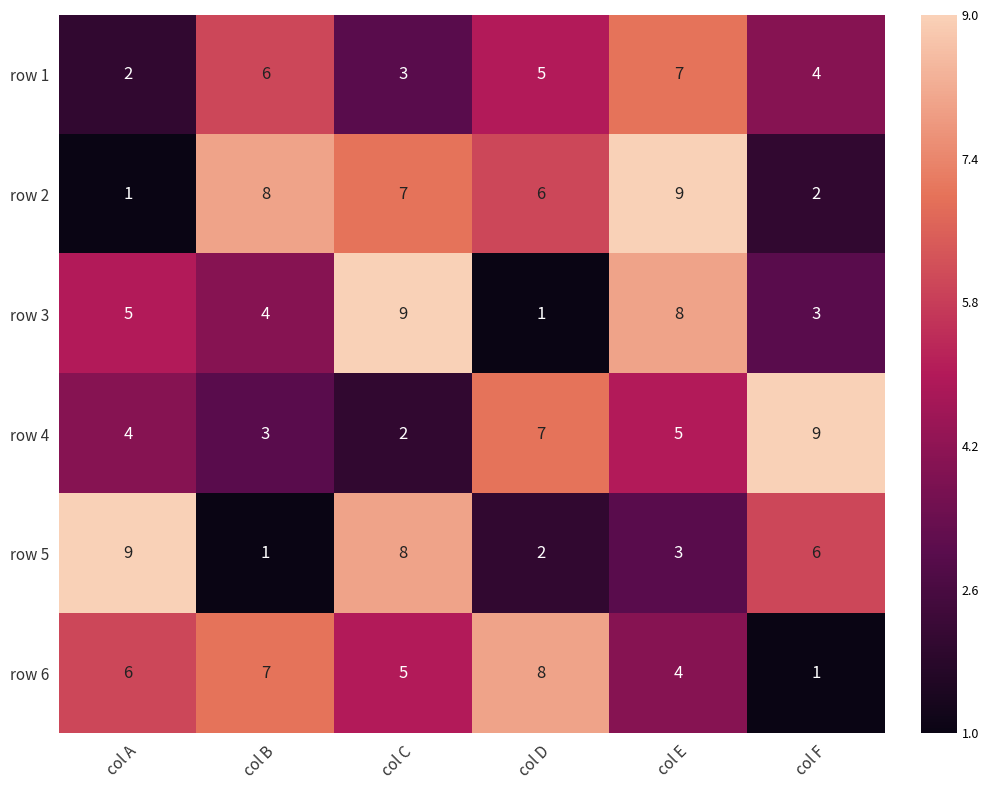

What is the difference between the highest and lowest values at col F?

8